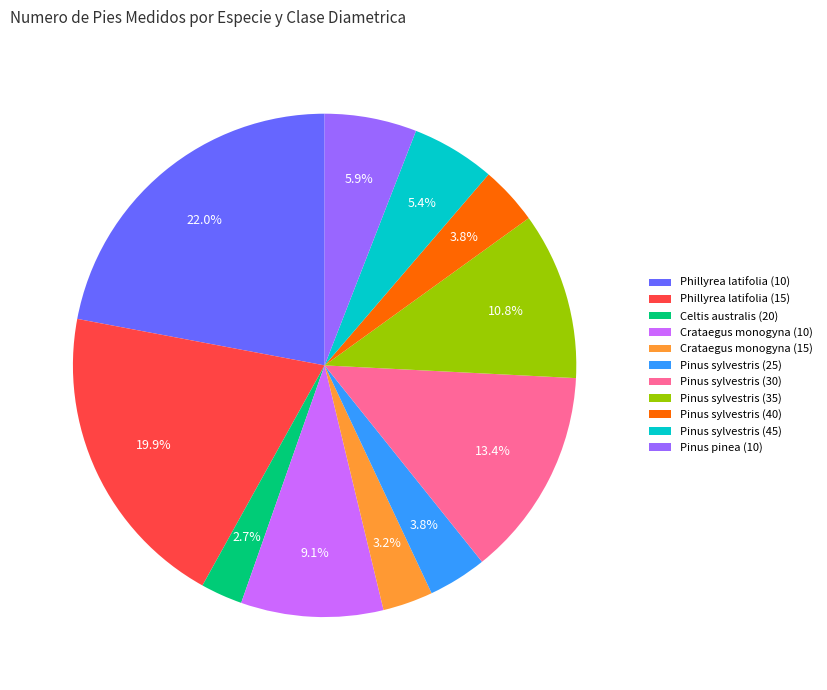

What is the ratio of the value at Pinus sylvestris (25) to the value at Pinus sylvestris (45)?

0.7